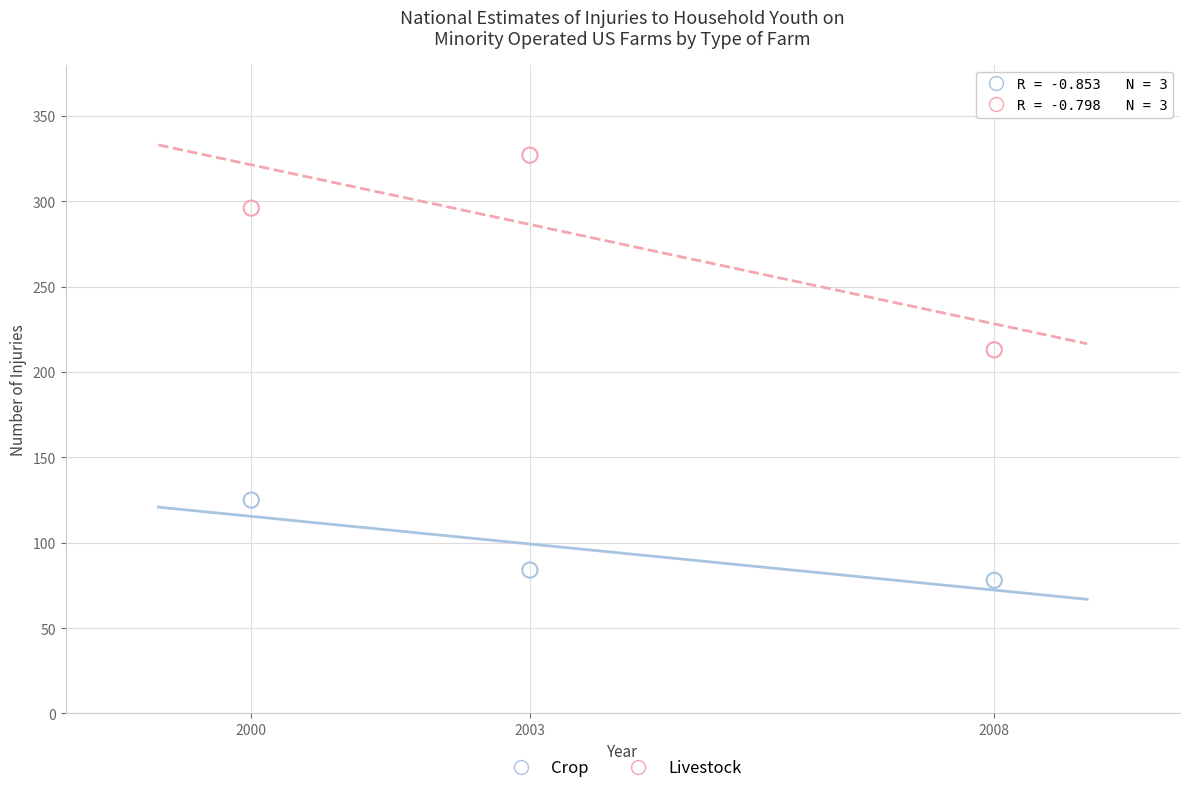

Across all data points, what is the range of X values (max minus min)?

8